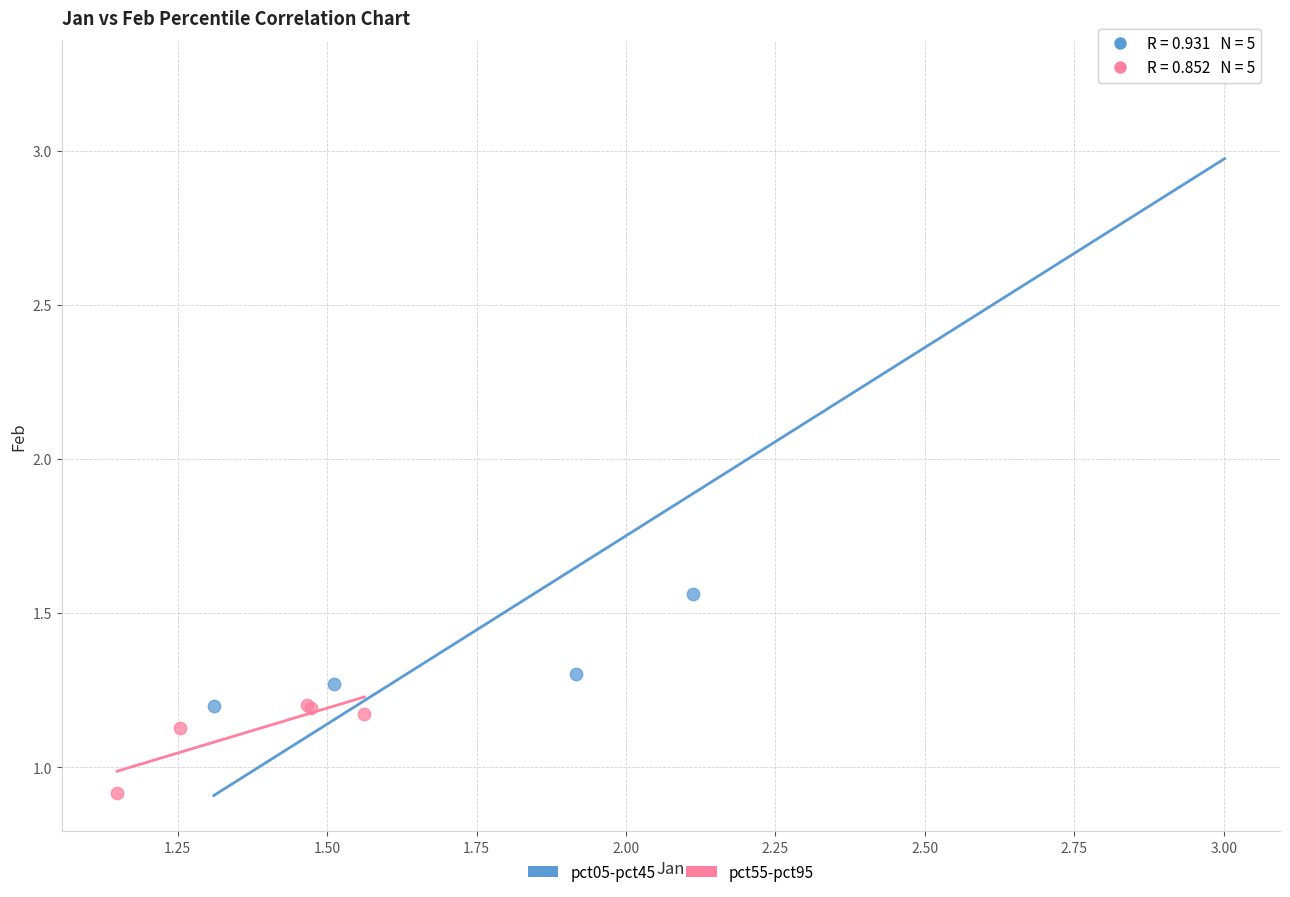

Which series reaches the maximum Y coordinate?

pct05-pct45